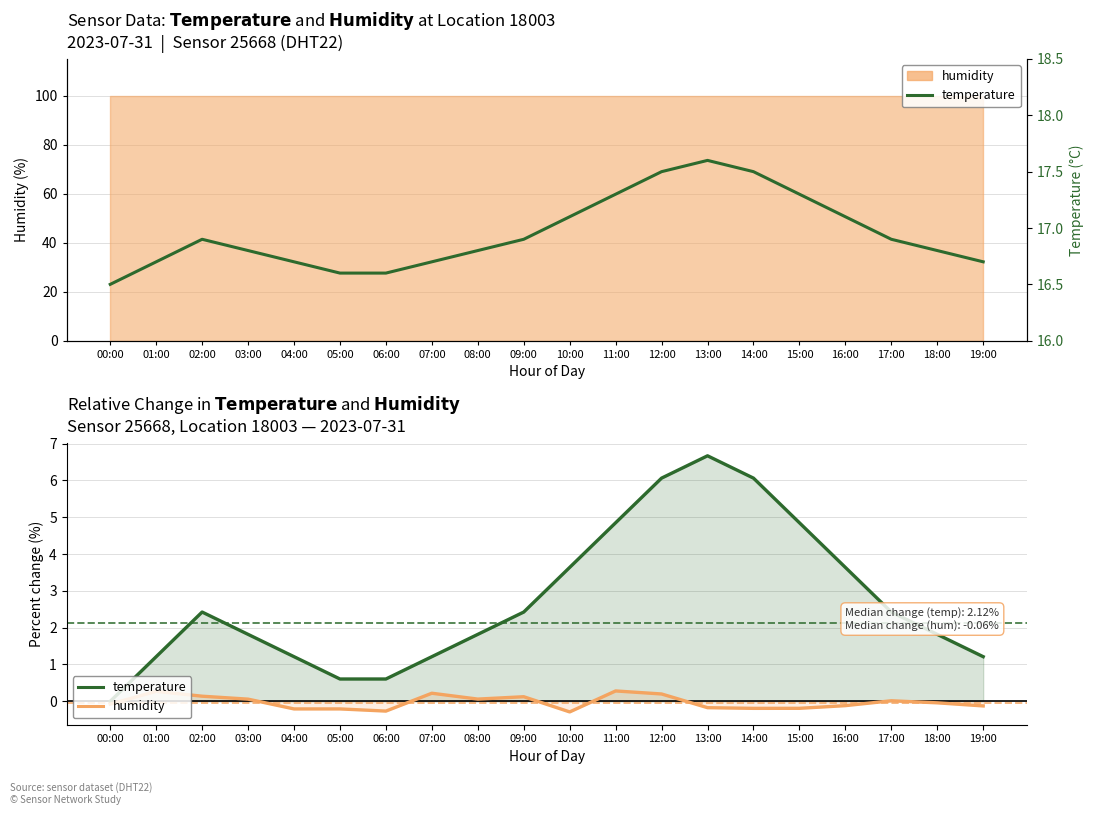

What is the sum of the humidity values at 10:00 and 05:00?

-0.5